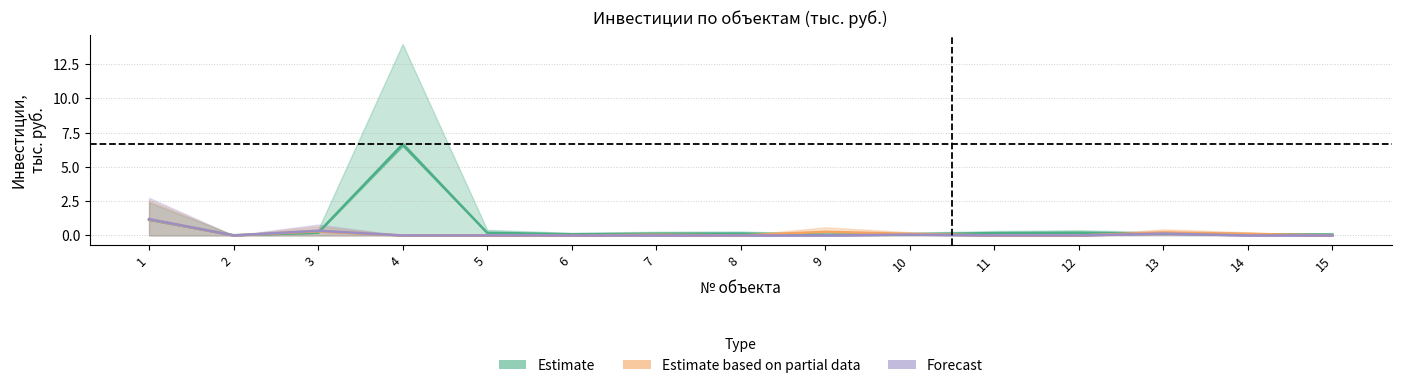

How many distinct data groups are displayed?

3